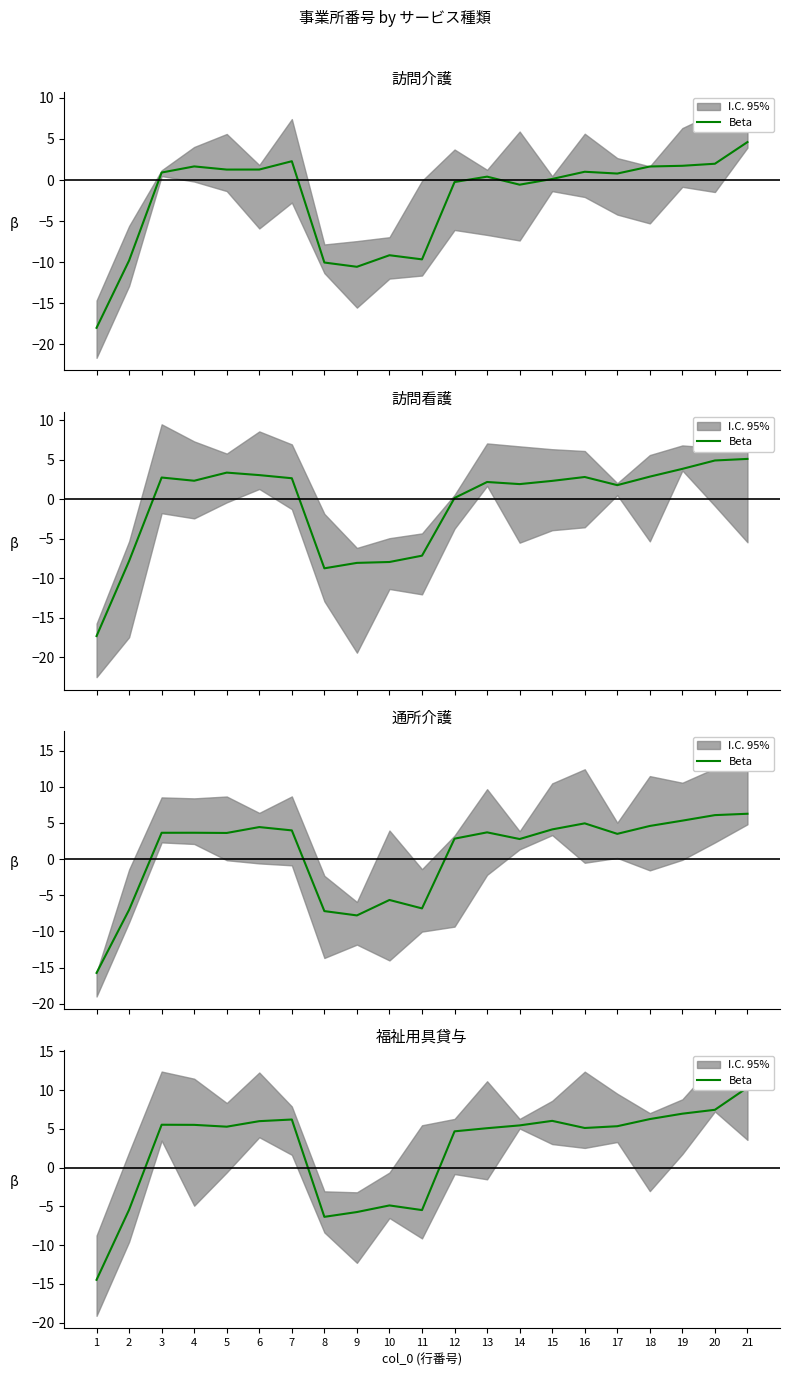

List the labels in order of value, largest first.

21, 20, 19, 18, 7, 15, 6, 3, 4, 14, 17, 5, 16, 13, 12, 10, 2, 11, 9, 8, 1